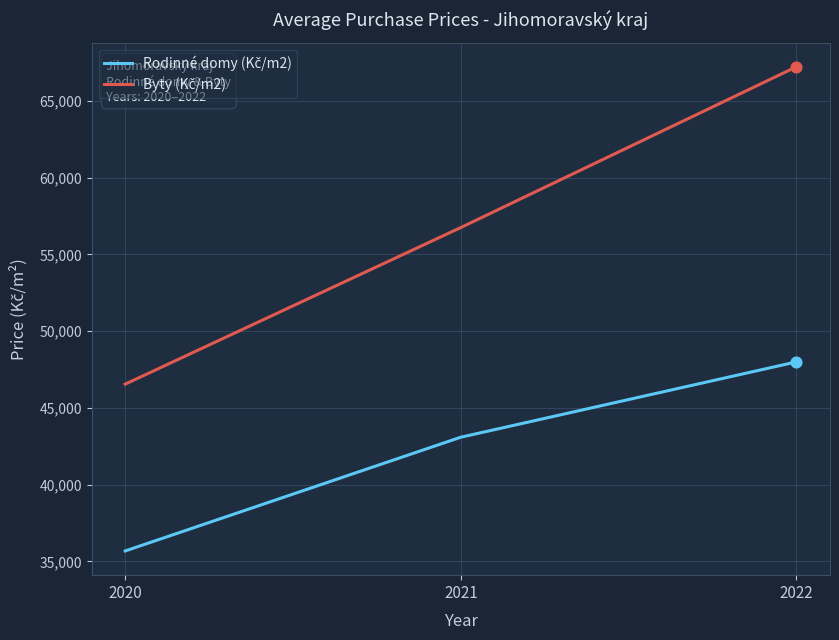

At how many categories does at least one series exceed 40293?

3